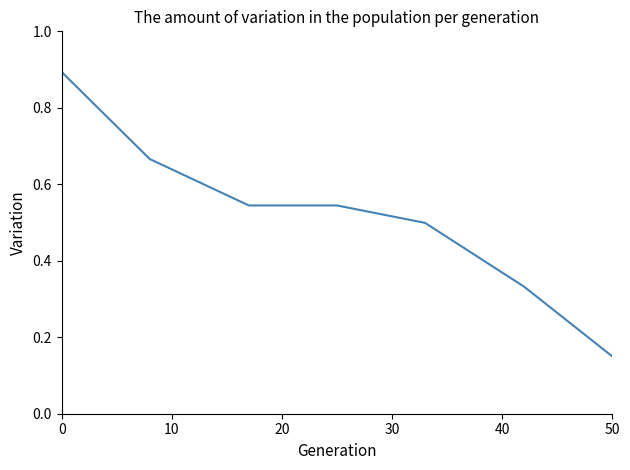

True or false: the data has more than 2 interior local peaks.

False